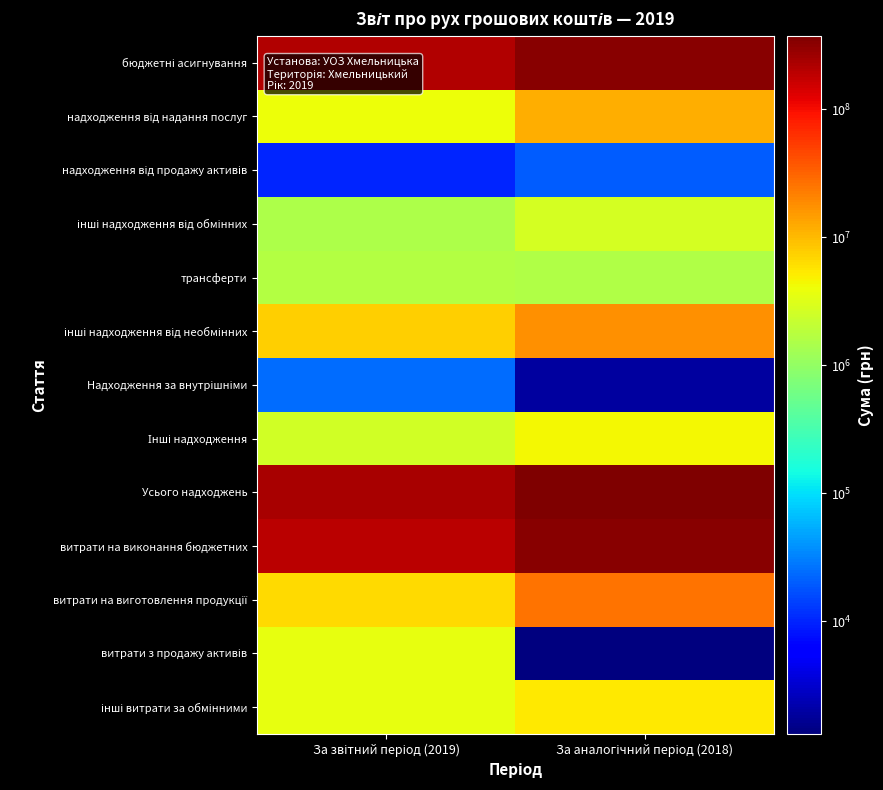

What is the maximum value shown in the chart?

374394345